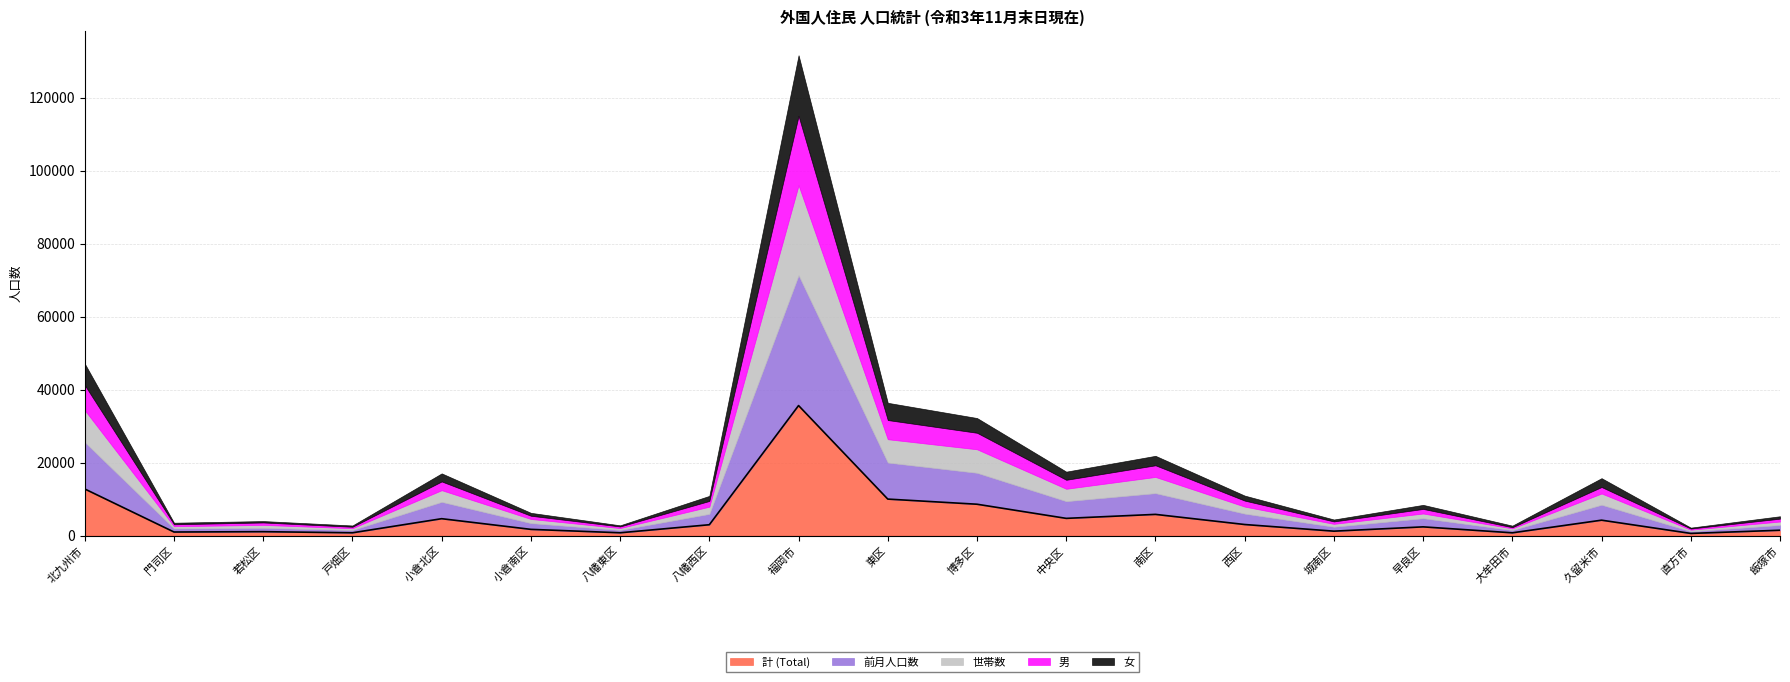

What is the difference between the maximum and minimum values in the 女 series?

16368